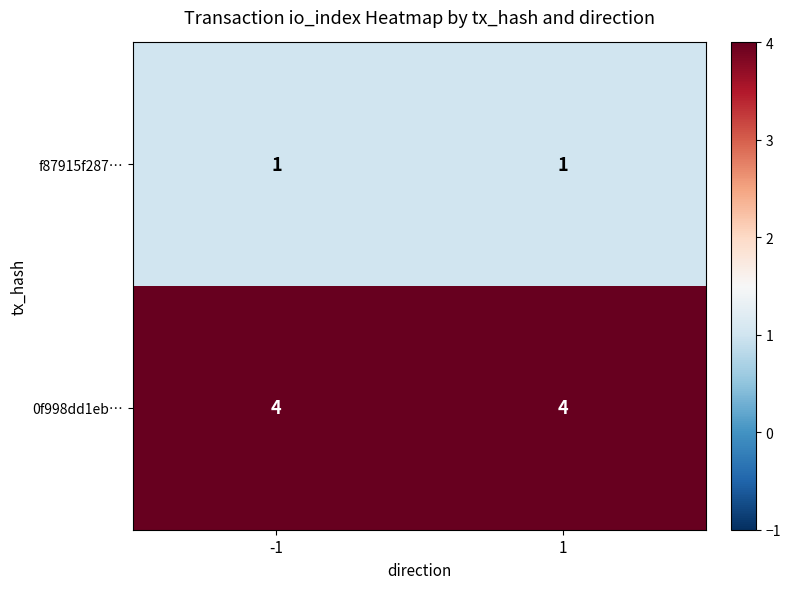

What is the spread (max minus min) of values at -1?

3